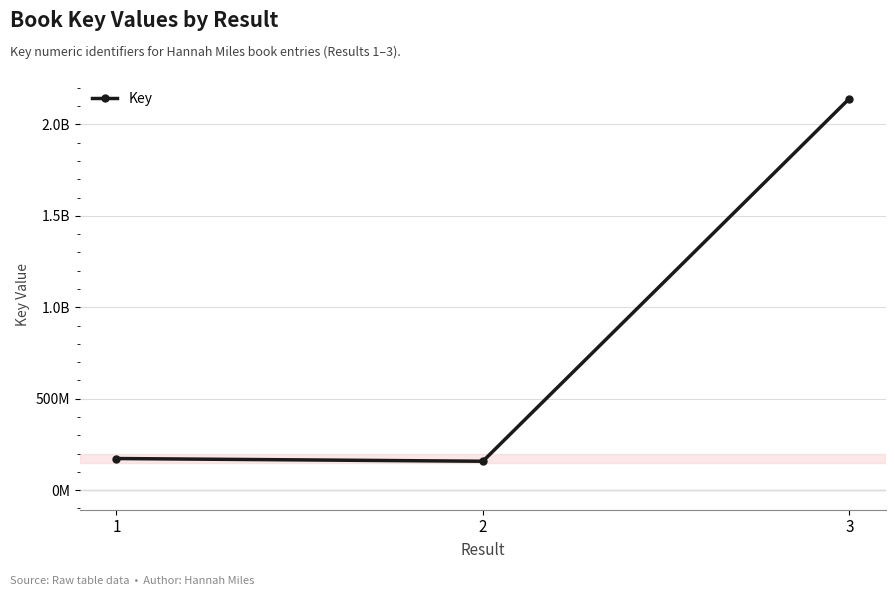

Does the chart have visible grid lines?

Yes